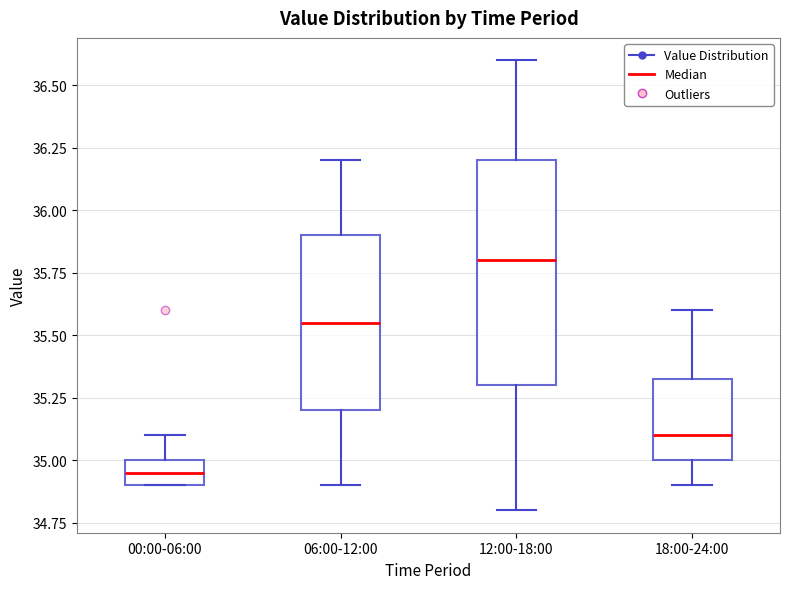

Which box's median line is the highest?

12:00-18:00